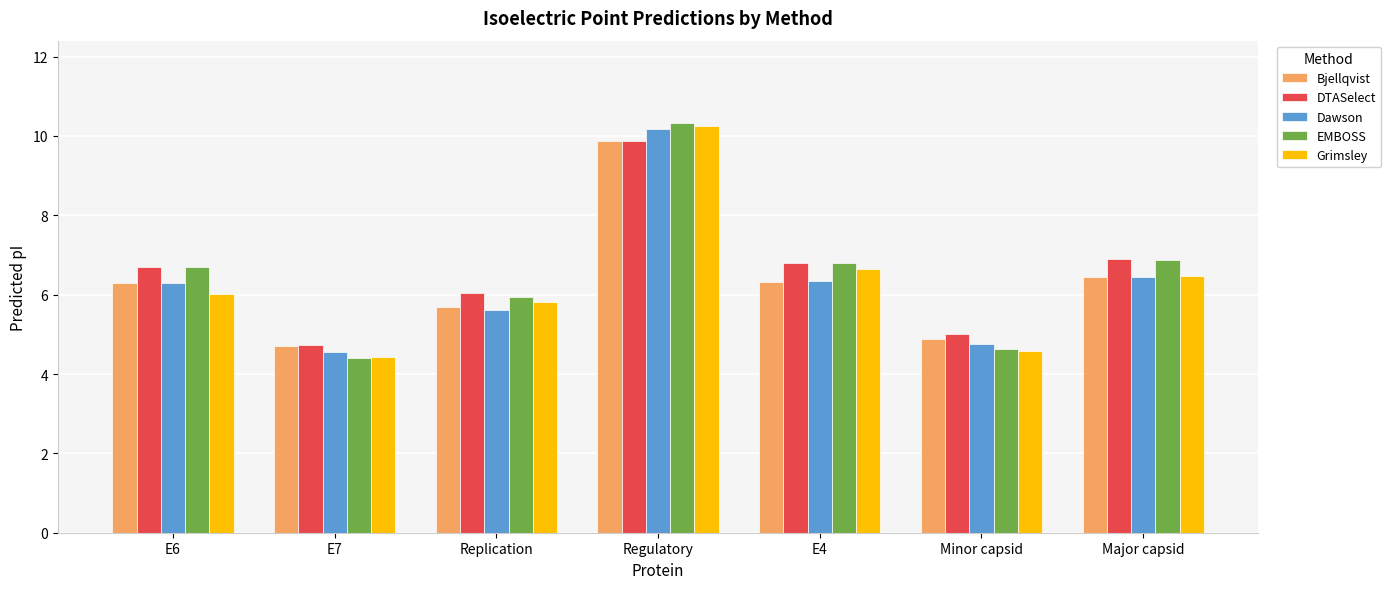

At which label does EMBOSS first exceed 6?

E6